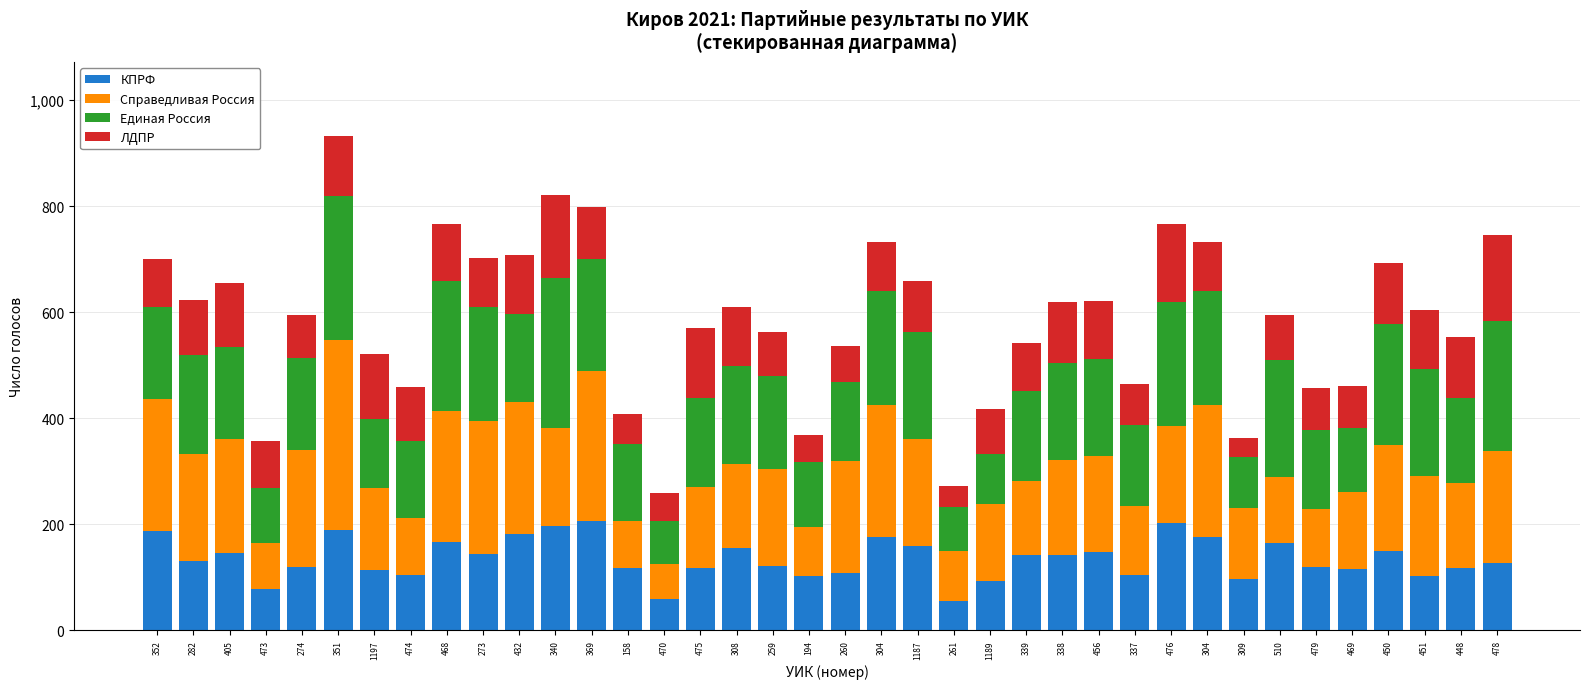

At which label does Справедливая Россия first exceed 183?

352